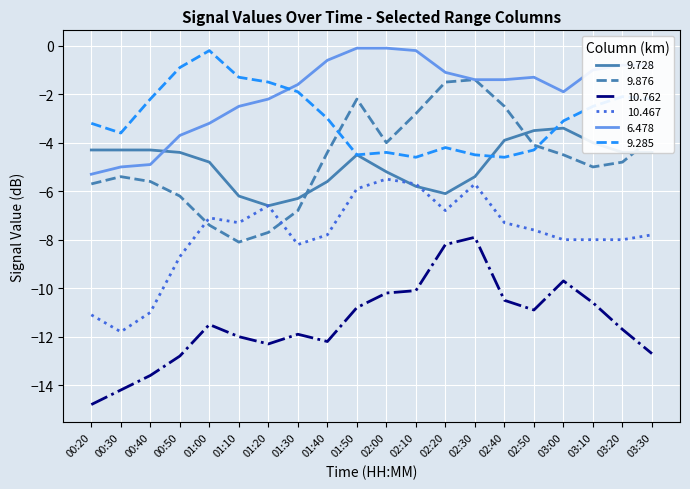

Does the chart display data point markers on the line(s)?

No